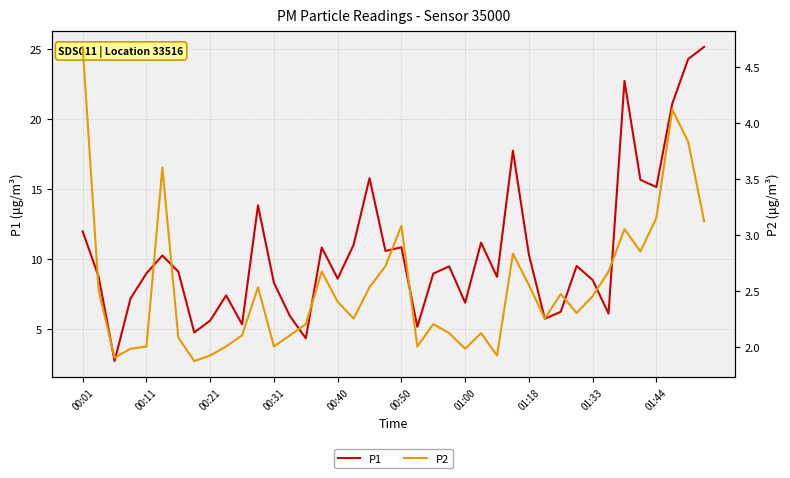

Which series has the largest range (max minus min)?

P1